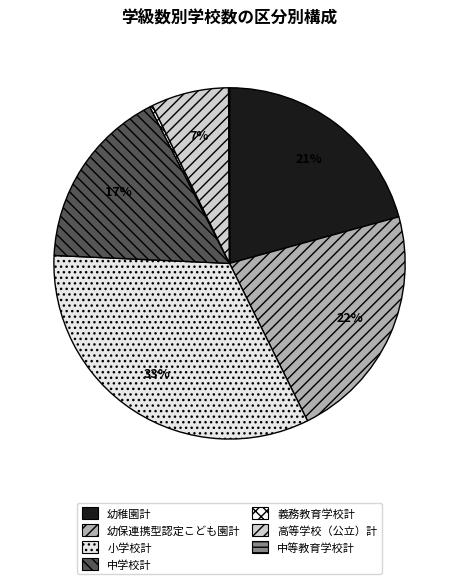

To the nearest percent, what is the average slice percentage?

14%